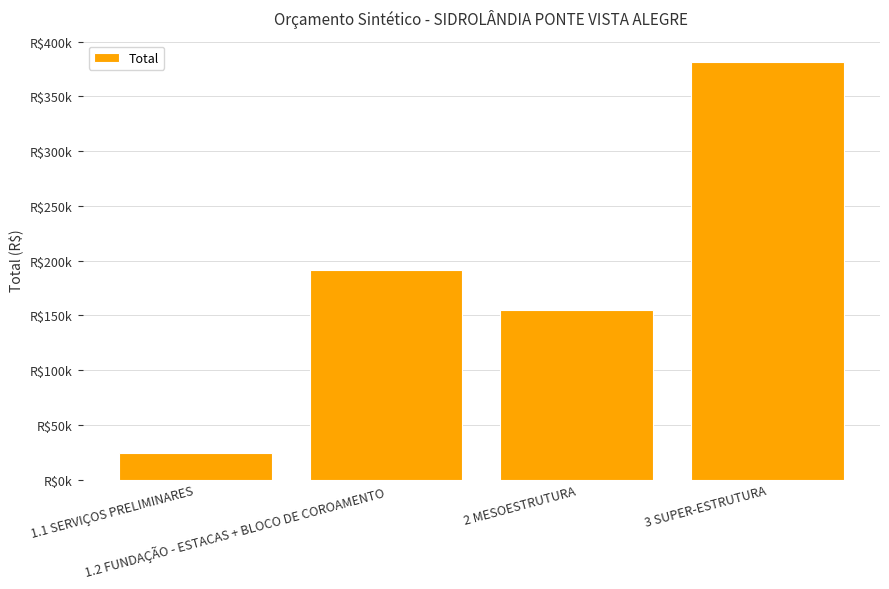

Does the chart contain any negative values?

No